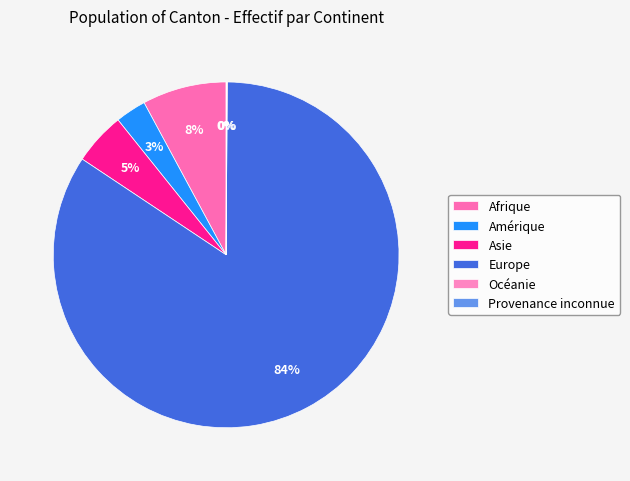

Count the number of slices in the pie.

6